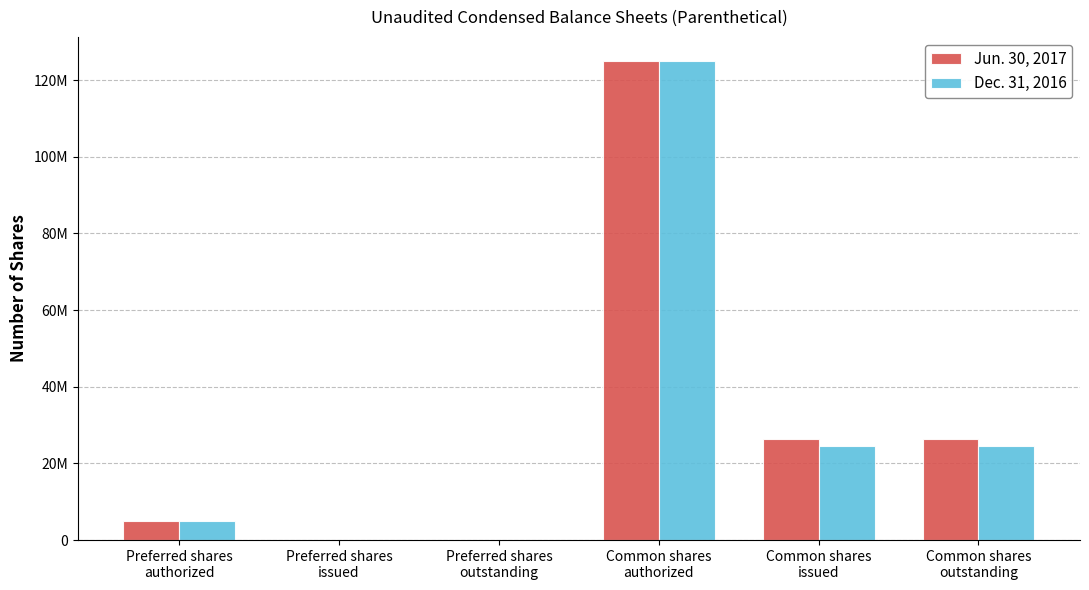

The Jun. 30, 2017 series shows 125000000 at Common shares
authorized. True or false?

True